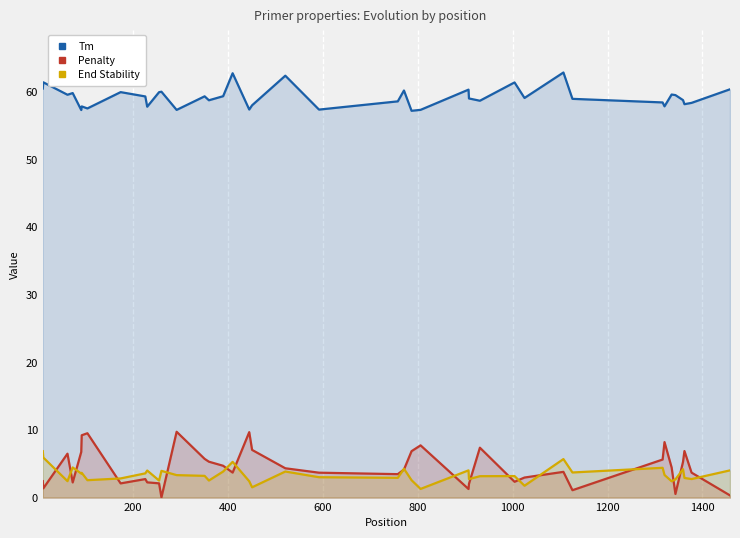

Which series has the largest range (max minus min)?

Penalty